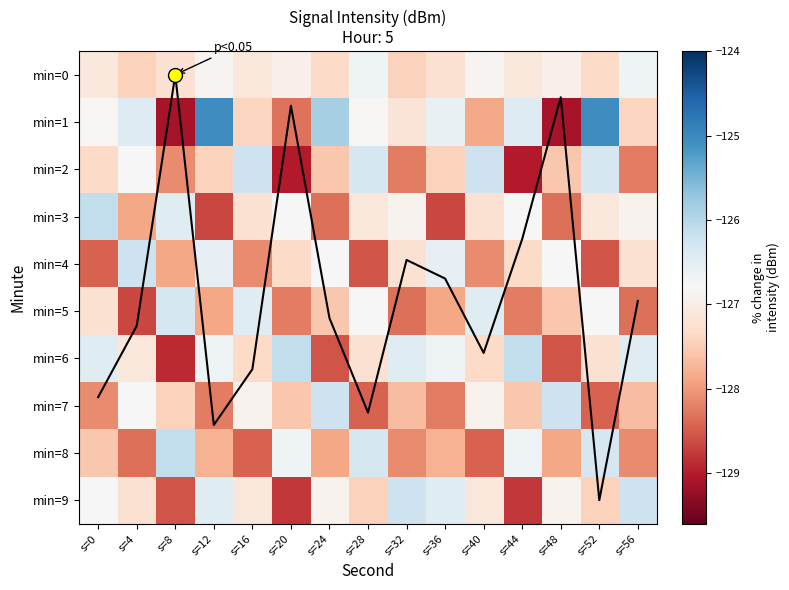

At which label does min=4 first exceed -127?

s=4